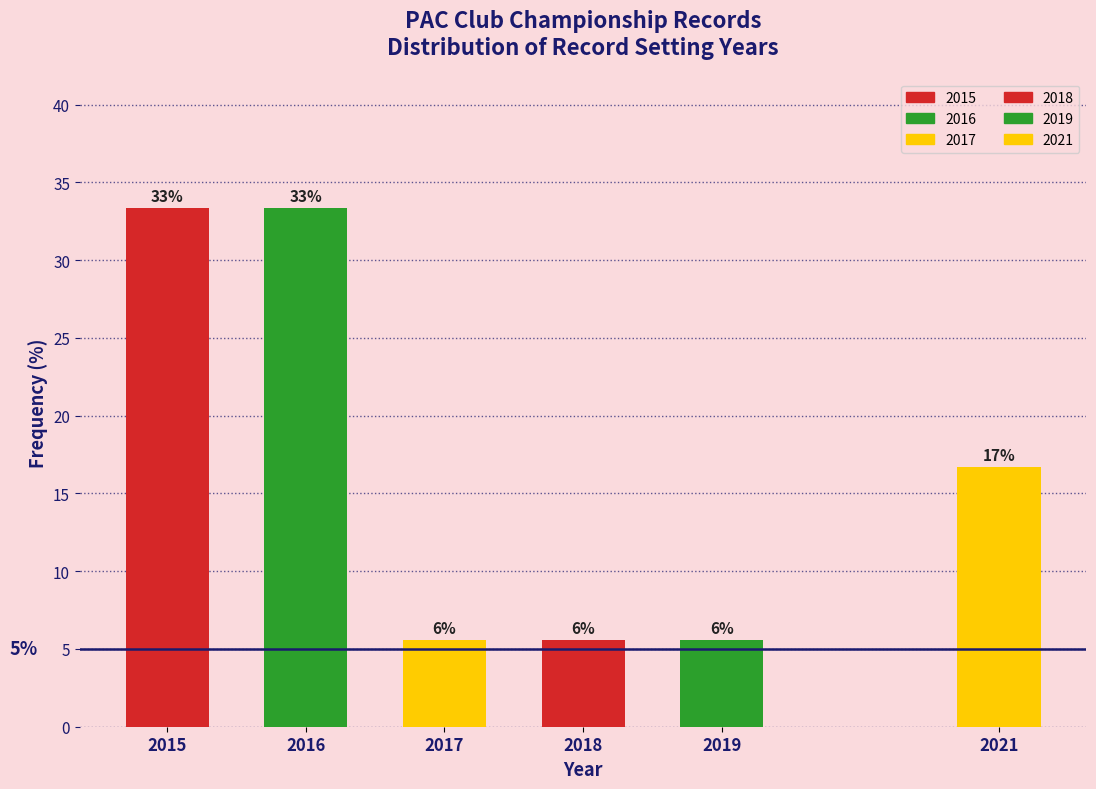

How many bars are there in total?

6